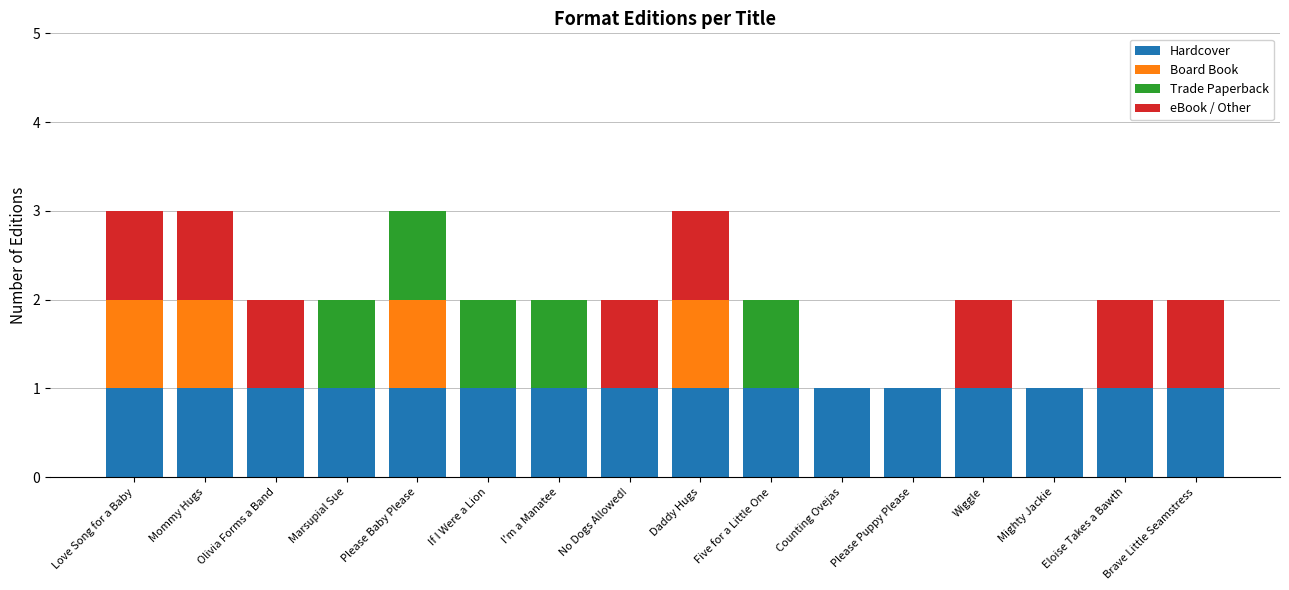

What is the sum of all Hardcover values?

16